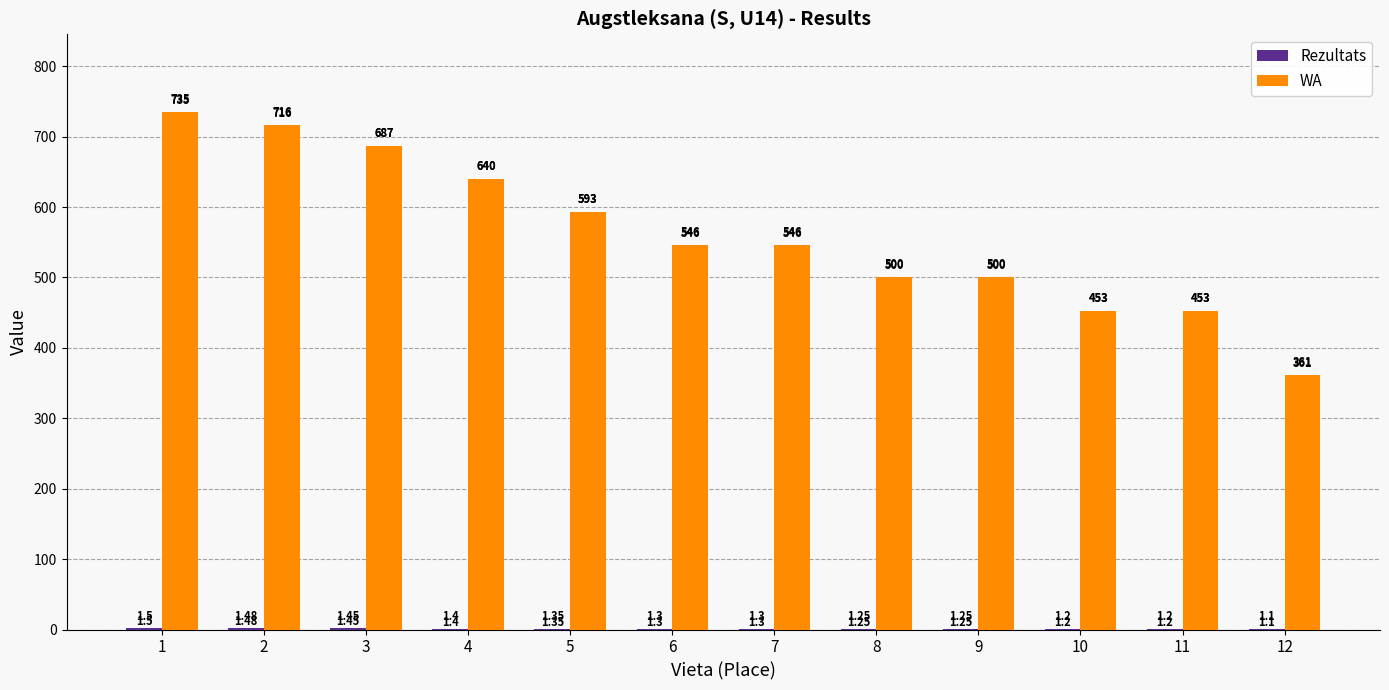

Between 2 and 4, which series saw the biggest shift?

WA